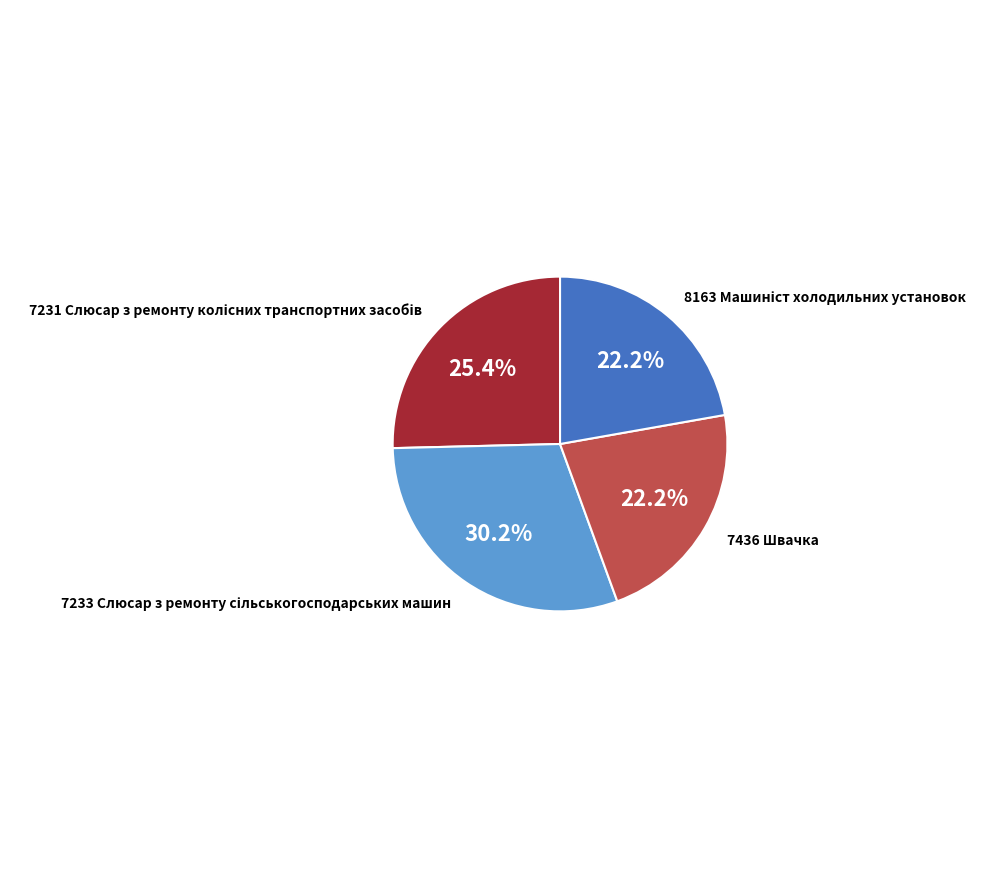

Is there any slice that represents more than half of the pie?

No